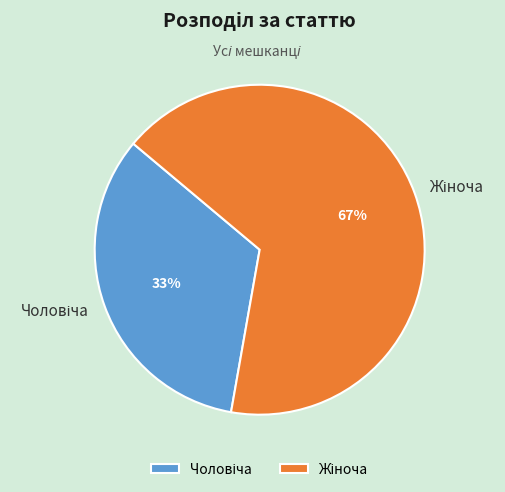

To the nearest percent, what is the average slice percentage?

50%